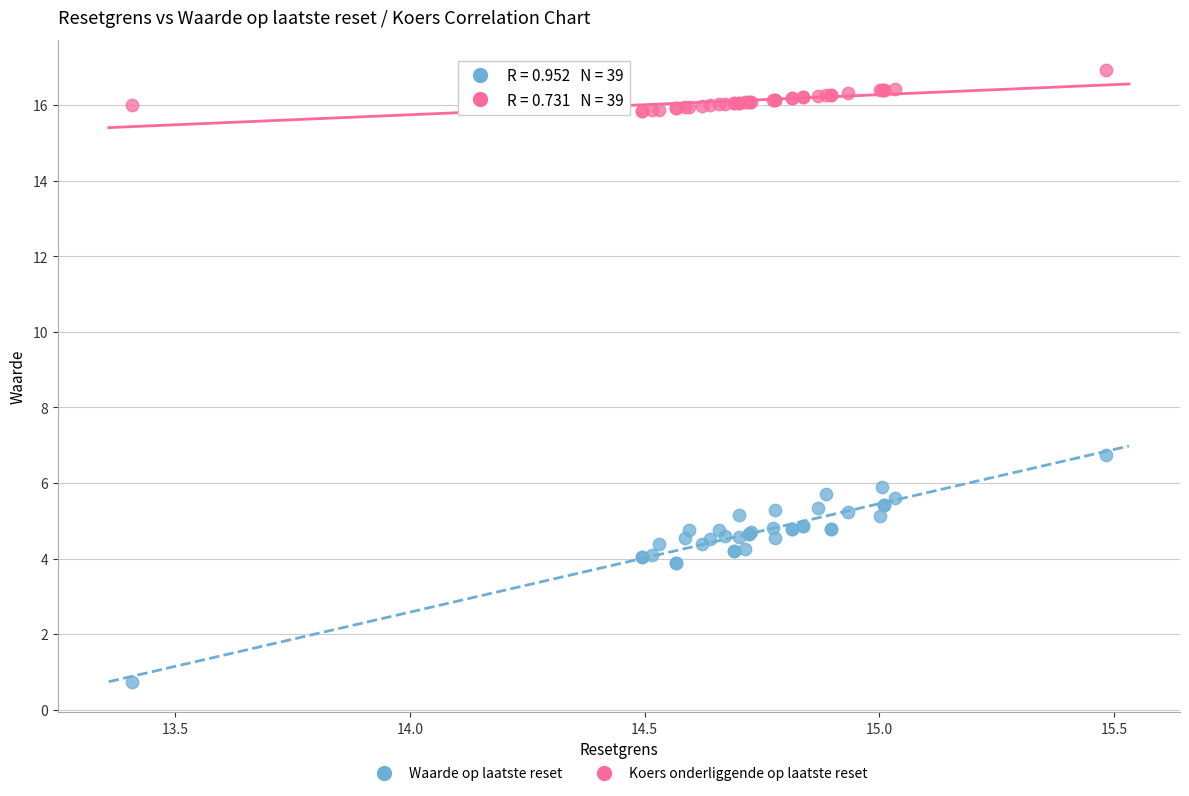

Which series reaches the minimum Y coordinate?

Waarde op laatste reset